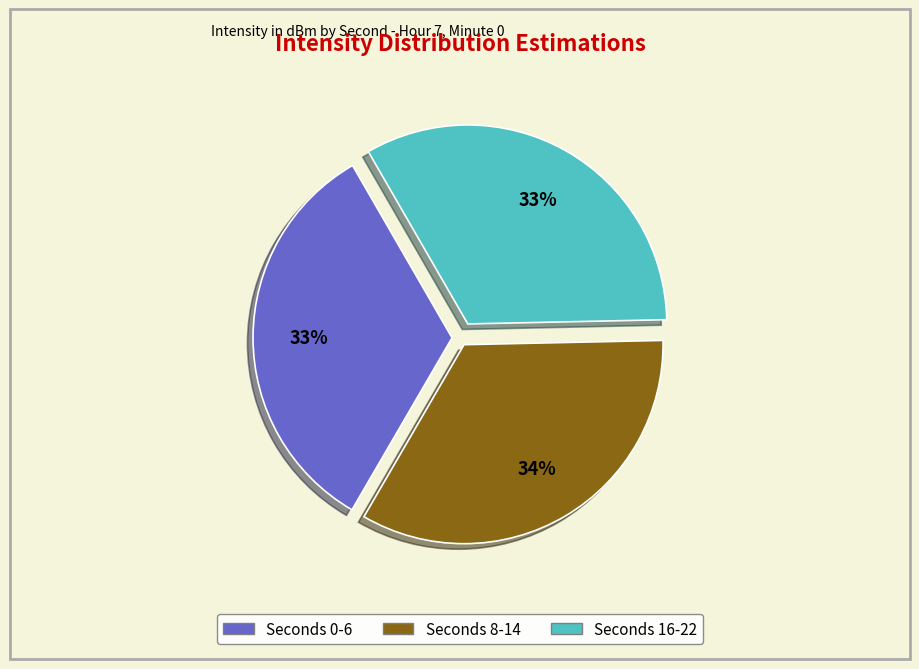

Is there any slice that represents more than half of the pie?

No